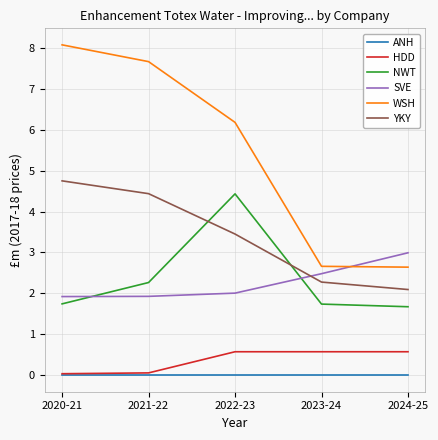

Is the value of SVE at 2021-22 greater than the value of WSH at 2023-24?

No